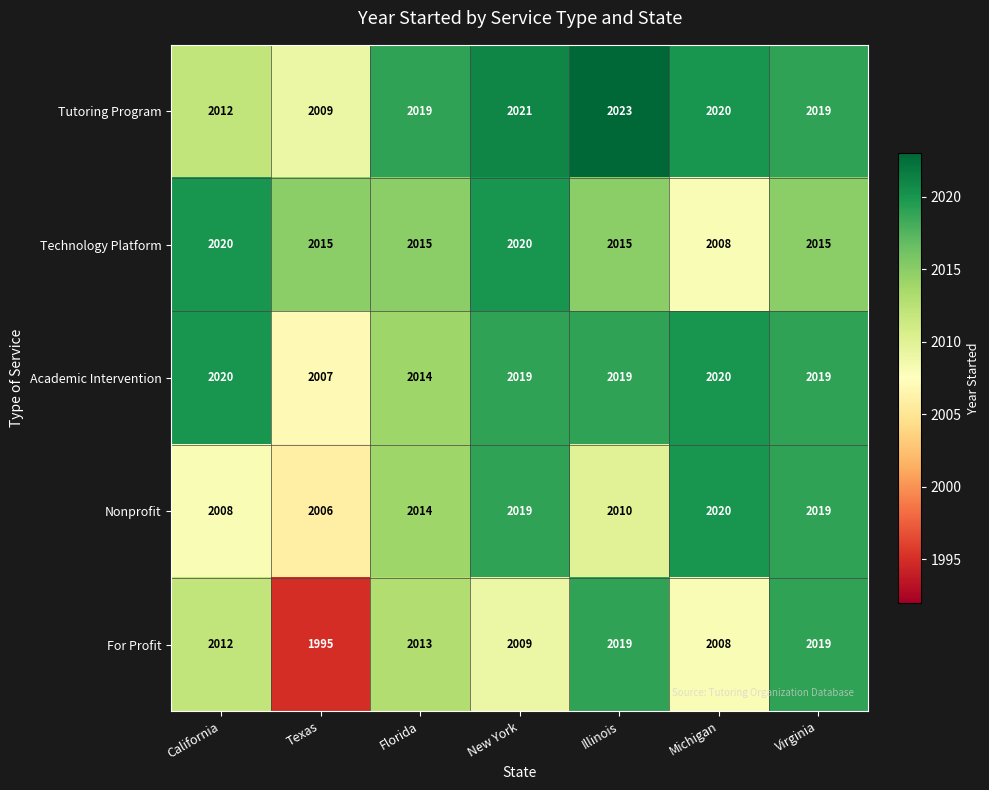

The value of Nonprofit at Florida is 2014. True or false?

True